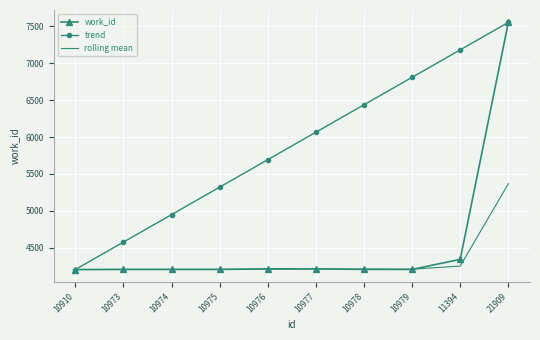

True or false: trend has more than 1 interior local peaks.

False